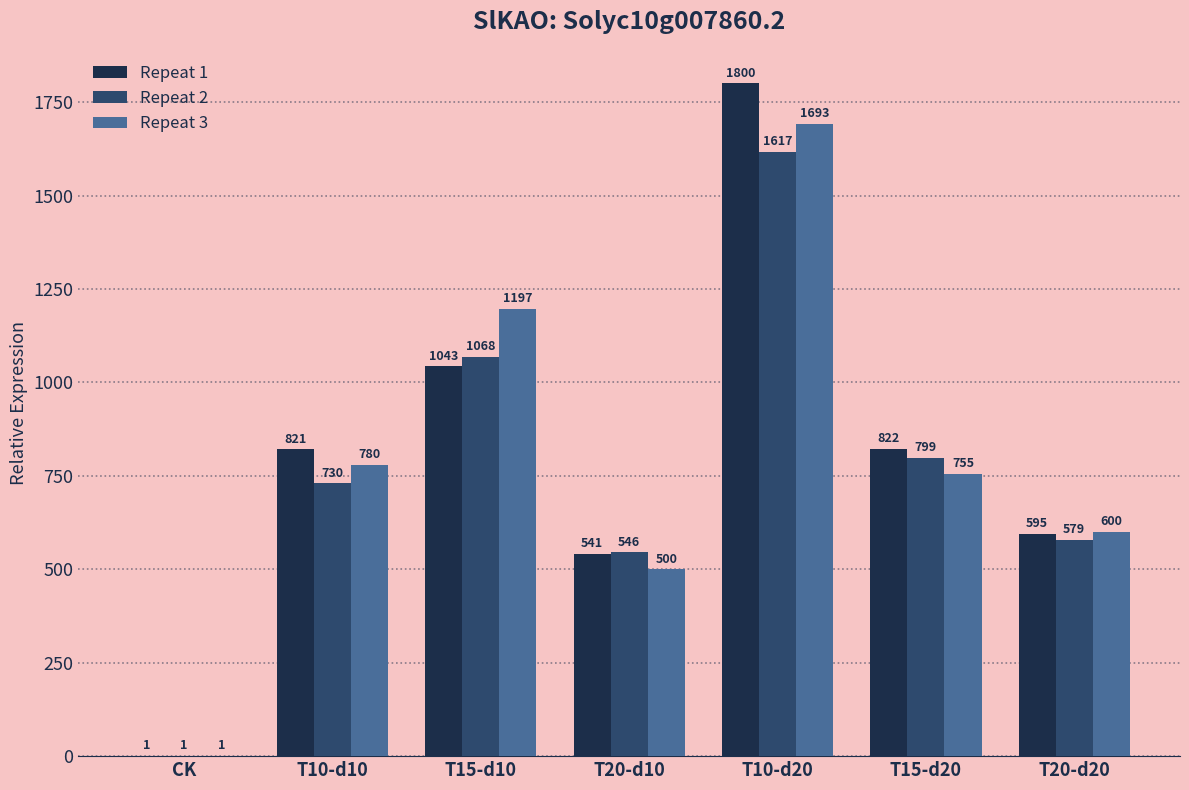

How many series are shown in this chart?

3